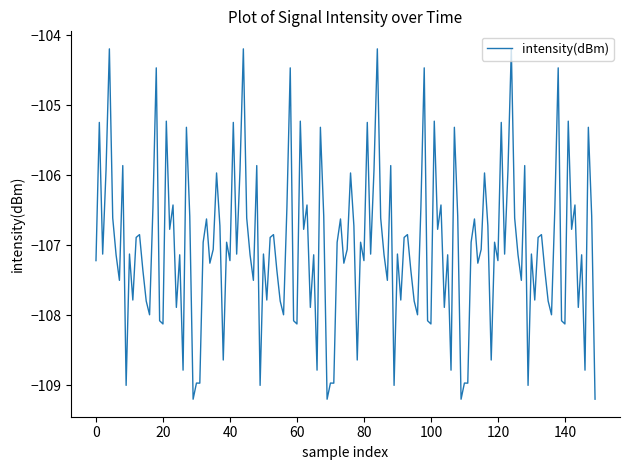

What is the smallest value displayed?

-109.2